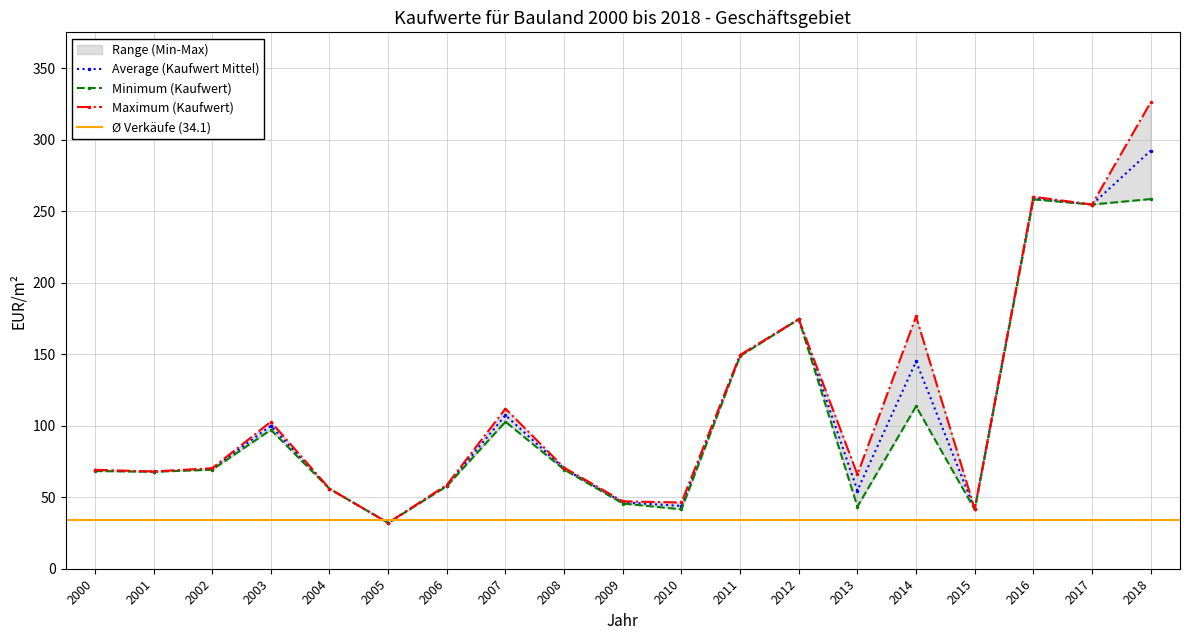

How many interior local valleys does the Bauland Verkäufe (Geschäftsgebiet) series have?

4